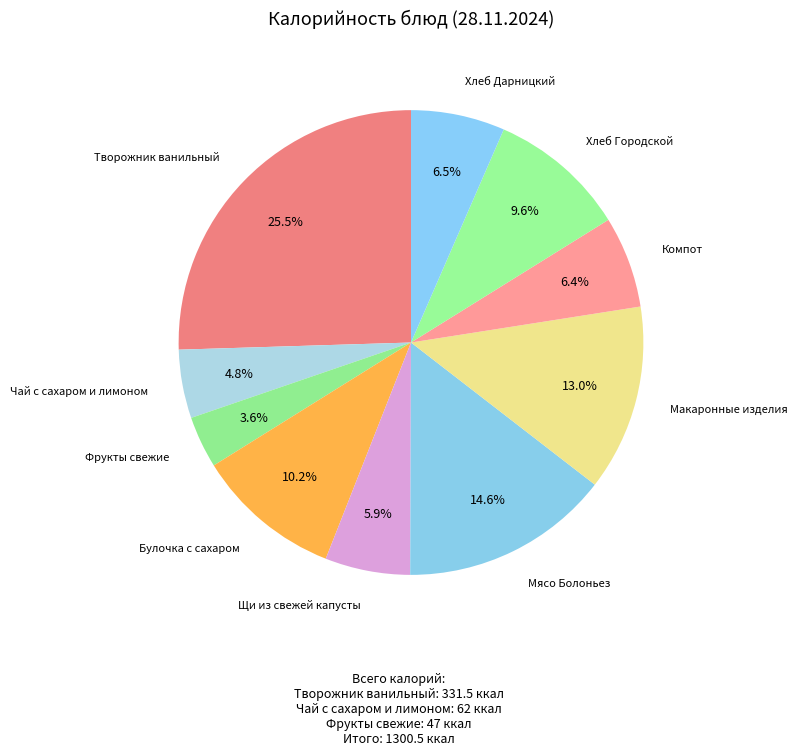

How many segments does this pie chart have?

10